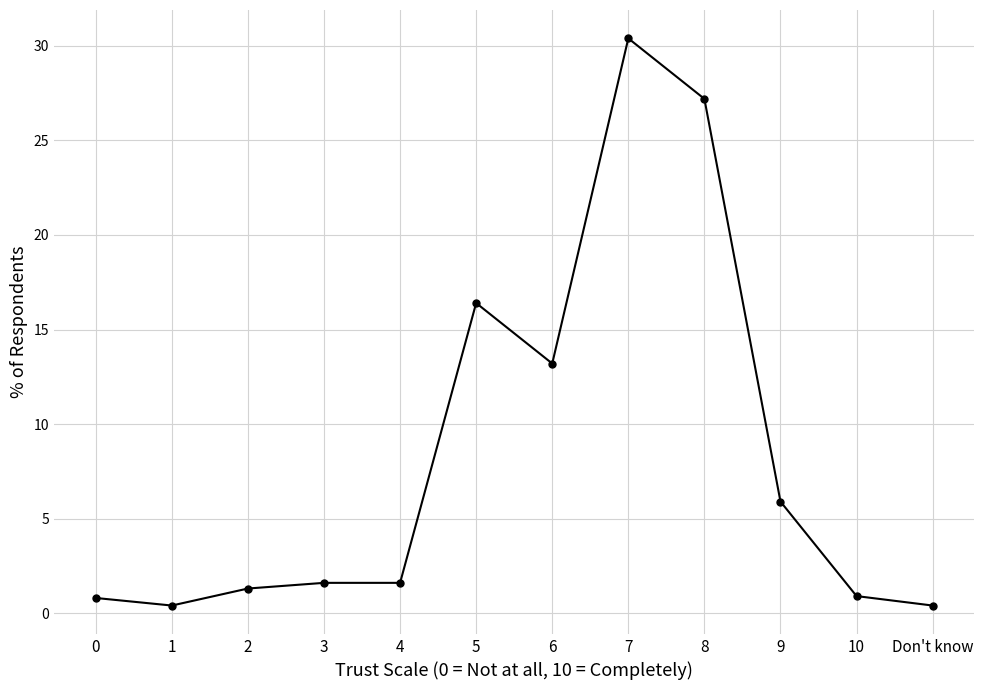

Read the value at 7.

30.4